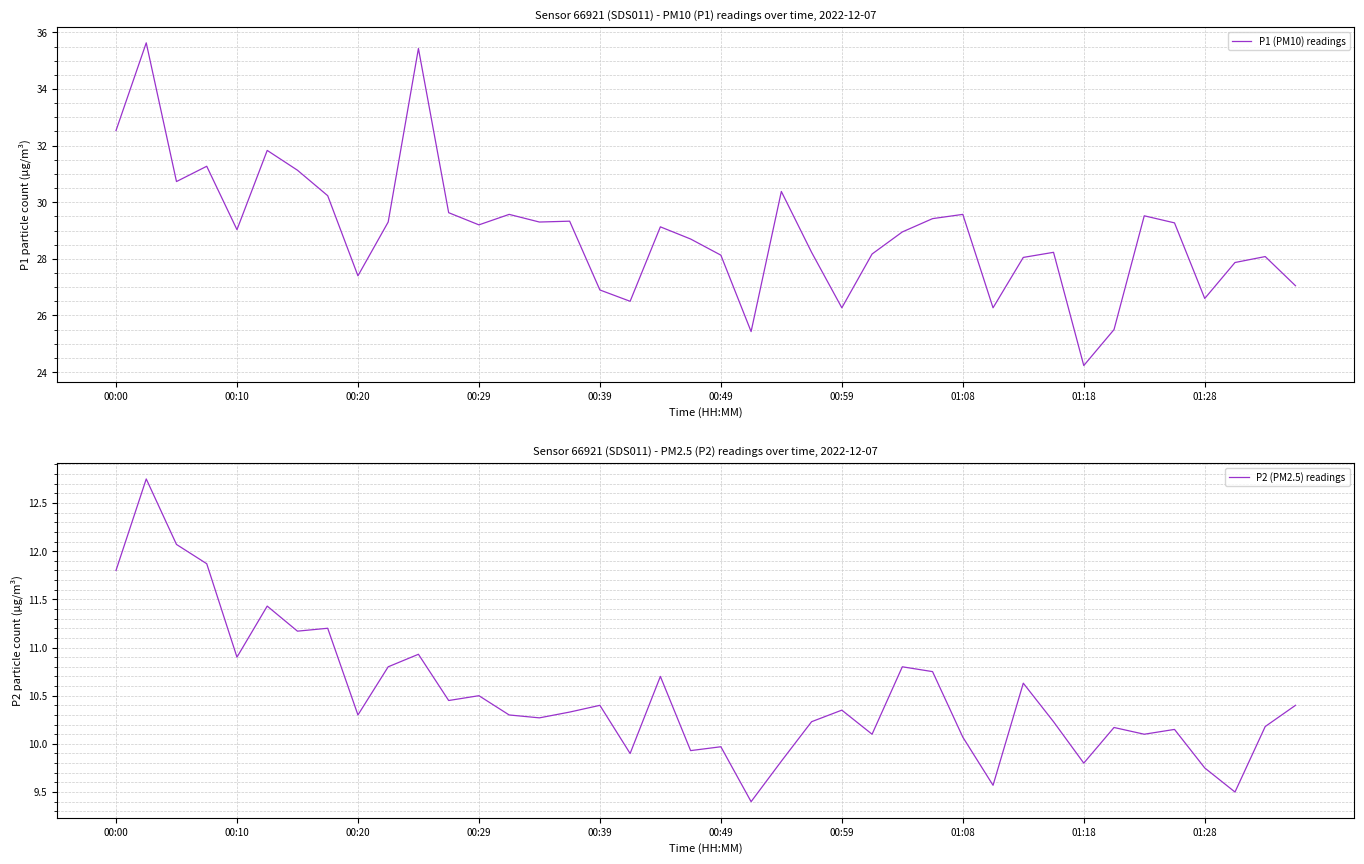

Reading left to right, list all the values displayed in this chart.

P1 (PM10) readings: 32.5	35.6	30.7	31.3	29.0	31.8	31.1	30.2	27.4	29.3	35.4	29.6	29.2	29.6	29.3	29.3	26.9	26.5	29.1	28.7	28.1	25.4	30.4	28.2	26.3	28.2	28.9	29.4	29.6	26.3	28.1	28.2	24.2	25.5	29.5	29.3	26.6	27.9	28.1	27.1
P2 (PM2.5) readings: 11.8	12.8	12.1	11.9	10.9	11.4	11.2	11.2	10.3	10.8	10.9	10.4	10.5	10.3	10.3	10.3	10.4	9.9	10.7	9.9	10.0	9.4	9.8	10.2	10.3	10.1	10.8	10.8	10.1	9.6	10.6	10.2	9.8	10.2	10.1	10.2	9.8	9.5	10.2	10.4